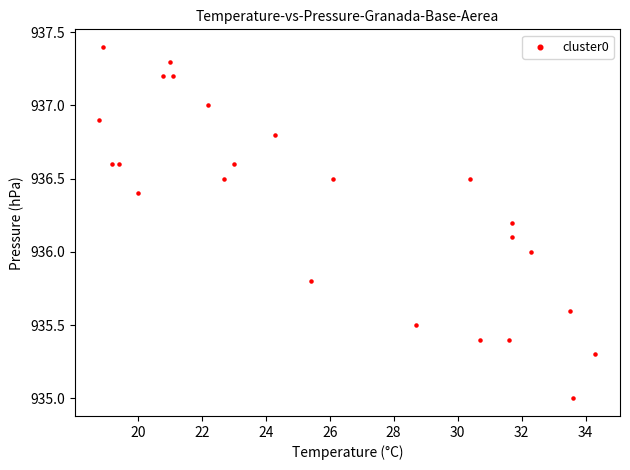

What is the range of Y values (max minus min)?

2.4